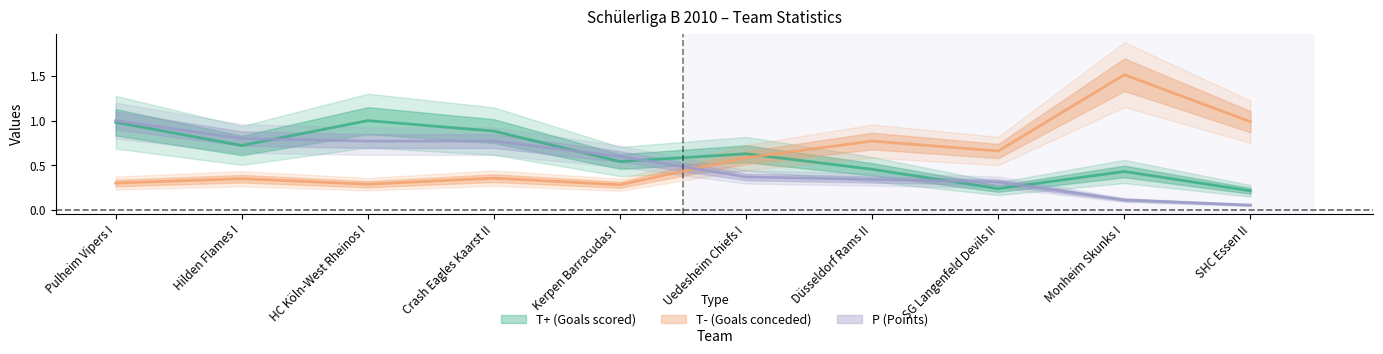

Reading left to right, what are all the values shown in this chart?

T+: Pulheim Vipers I=1.0	Hilden Flames I=0.7	HC Köln-West Rheinos I=1.0	Crash Eagles Kaarst II=0.9	Kerpen Barracudas I=0.5	Uedesheim Chiefs I=0.6	Düsseldorf Rams II=0.5	SG Langenfeld Devils II=0.2	Monheim Skunks I=0.4	SHC Essen II=0.2
T-: Pulheim Vipers I=0.3	Hilden Flames I=0.4	HC Köln-West Rheinos I=0.3	Crash Eagles Kaarst II=0.4	Kerpen Barracudas I=0.3	Uedesheim Chiefs I=0.6	Düsseldorf Rams II=0.8	SG Langenfeld Devils II=0.7	Monheim Skunks I=1.5	SHC Essen II=1.0
P: Pulheim Vipers I=1.0	Hilden Flames I=0.8	HC Köln-West Rheinos I=0.8	Crash Eagles Kaarst II=0.8	Kerpen Barracudas I=0.6	Uedesheim Chiefs I=0.4	Düsseldorf Rams II=0.3	SG Langenfeld Devils II=0.3	Monheim Skunks I=0.1	SHC Essen II=0.1